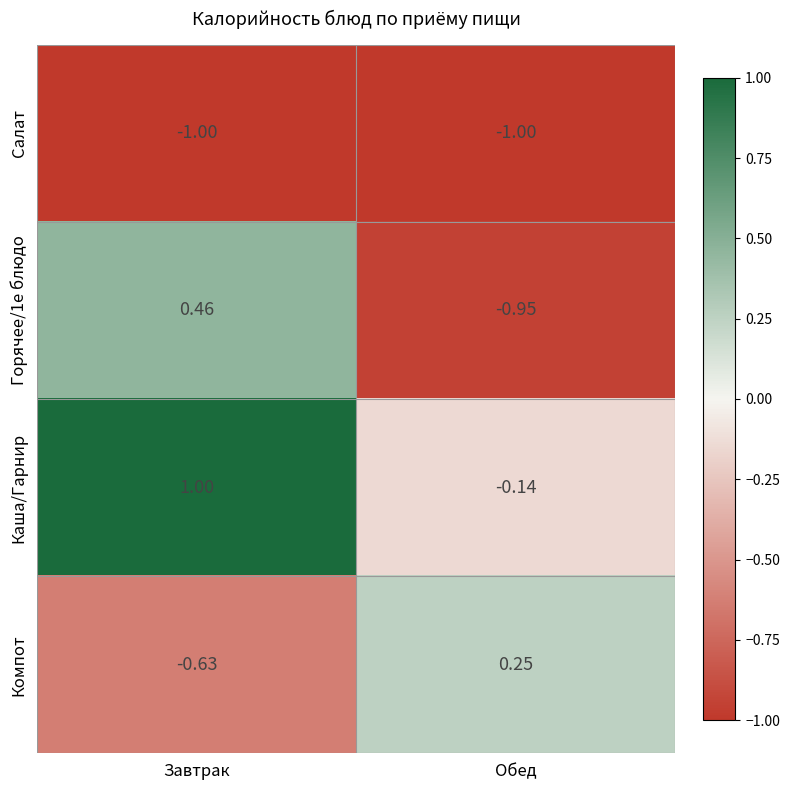

Where does the Компот series first go above 0?

Обед